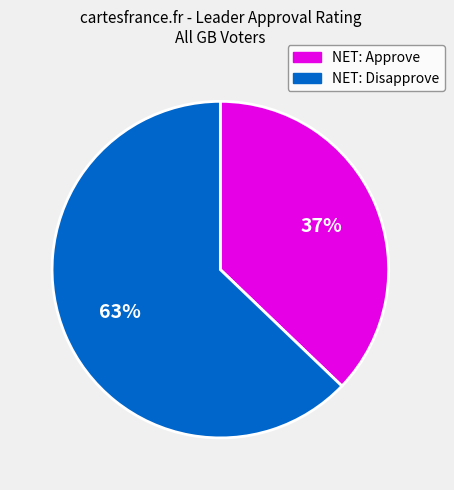

Rank the categories by value from highest to lowest.

NET: Disapprove, NET: Approve